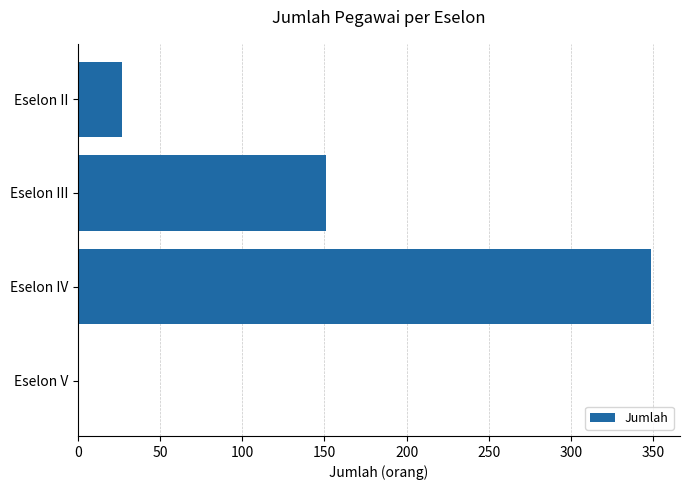

What is the greatest value displayed?

349